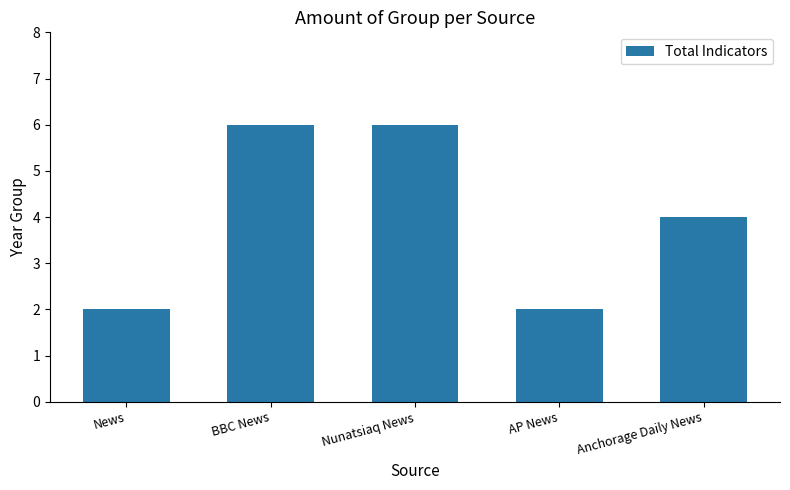

What is the ratio of the value at BBC News to the value at AP News?

3.0